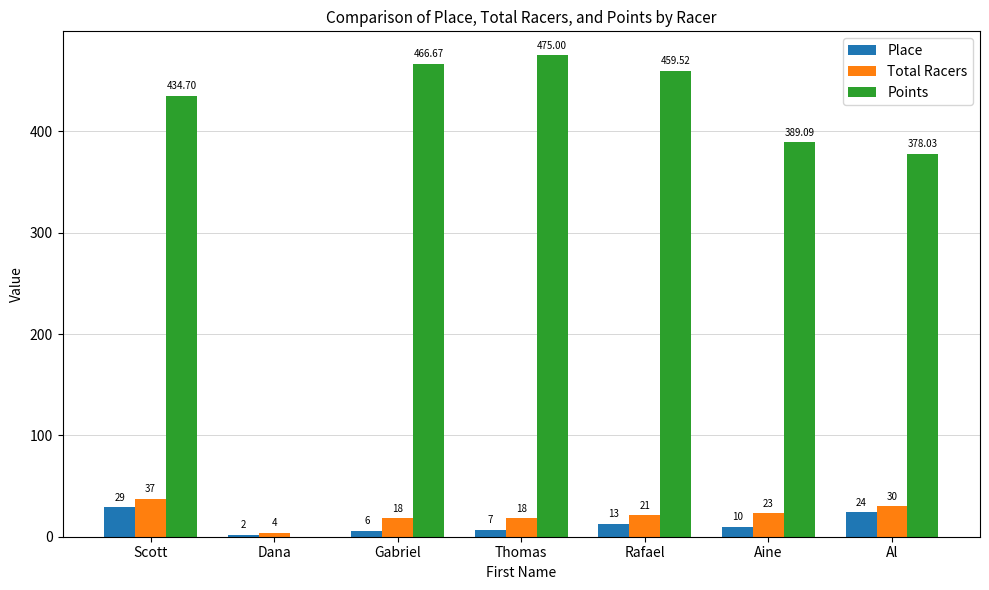

Reading left to right, extract all data points from this chart.

Place: 29.0	2.0	6.0	7.0	13.0	10.0	24.0
Total Racers: 37.0	4.0	18.0	18.0	21.0	23.0	30.0
Points: 434.7	0.0	466.7	475.0	459.5	389.1	378.0